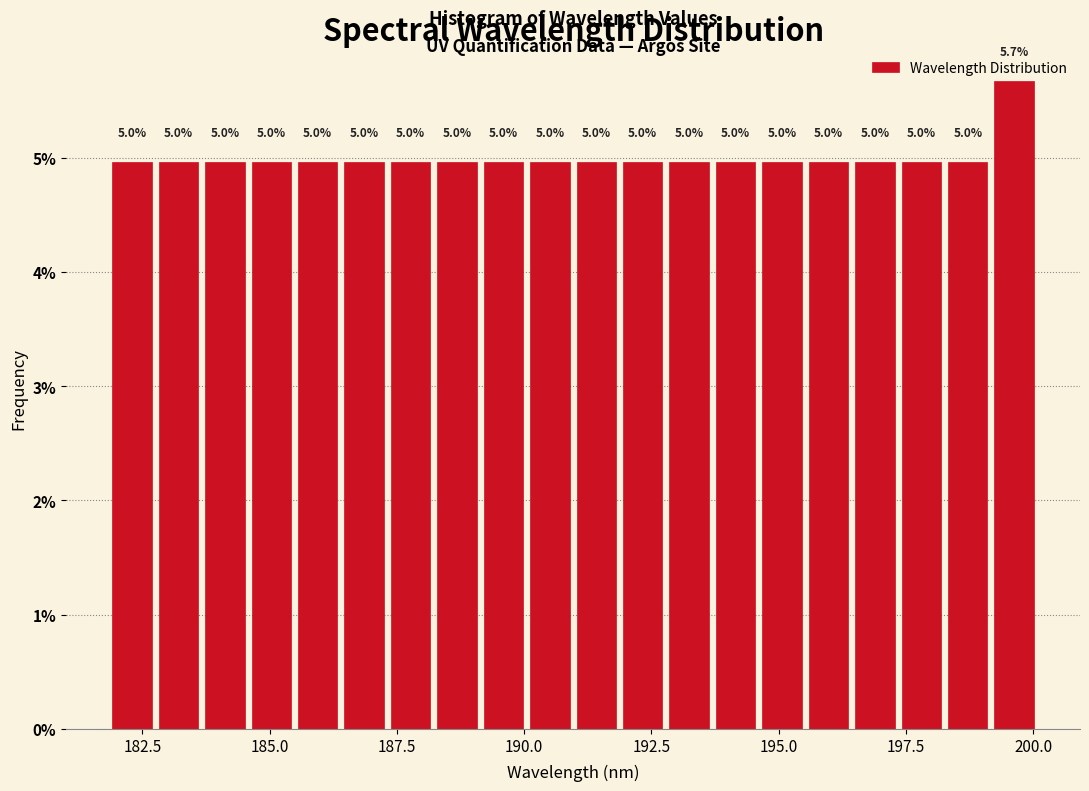

Around what value on the x-axis is the tallest bar? Give the approximate position of its centre, as read against the axis.

199.5